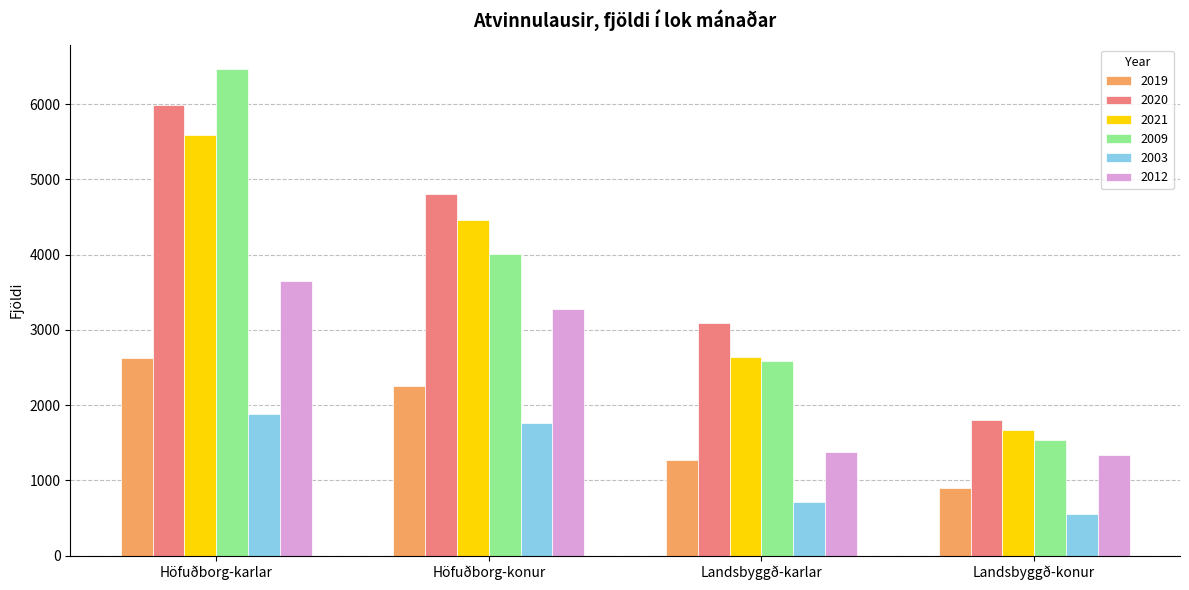

What are all the series names shown in the legend?

2019, 2020, 2021, 2009, 2003, 2012